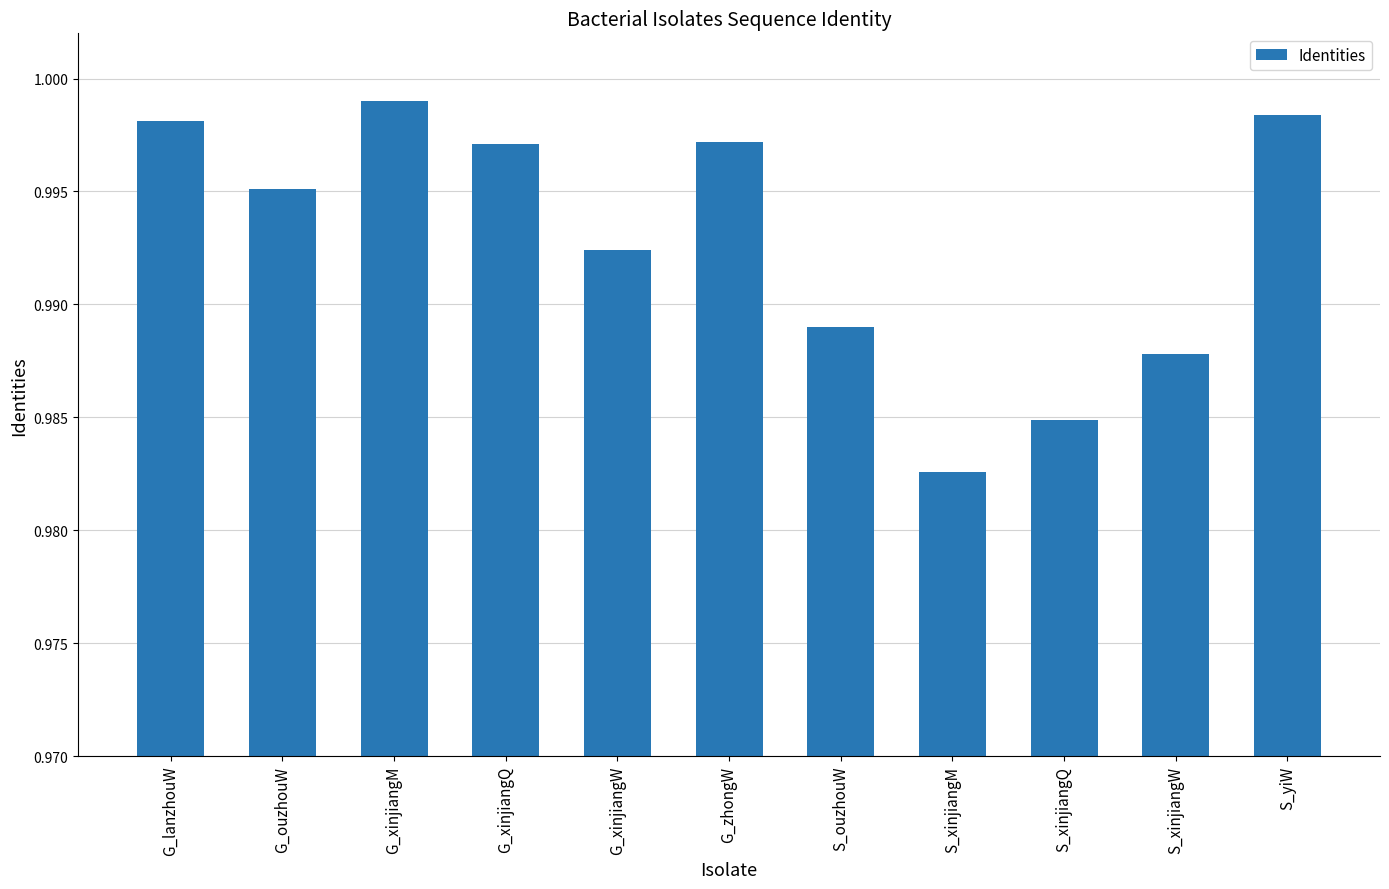

What is the label of the 7th bar from the left?

S_ouzhouW